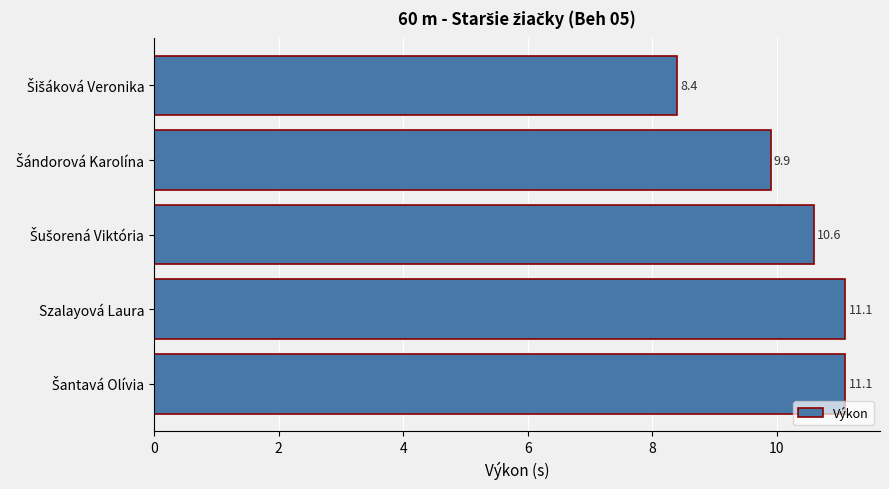

What is the greatest value displayed?

11.1